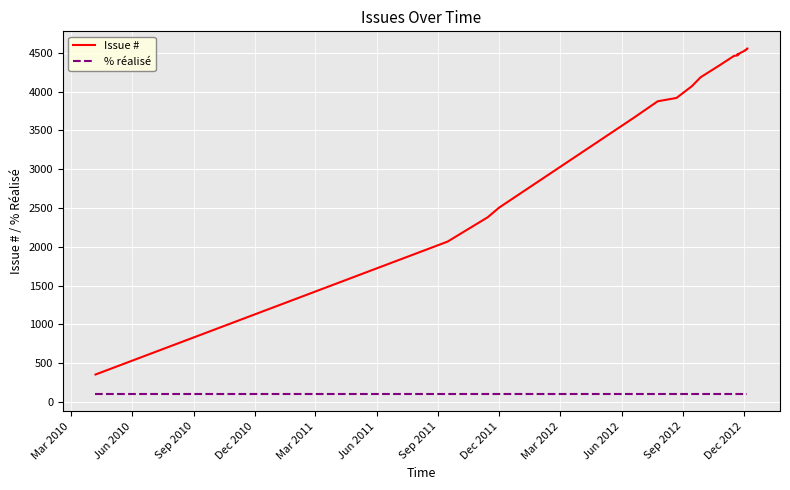

Reading left to right, list all the values displayed in this chart.

Issue #: 353	2066	2380	2504	3655	3875	3918	4069	4184	4342	4460	4466	4467	4481	4476	4482	4487	4532	4535	4547	4552	4553	4554
% réalisé: 100	100	100	100	100	100	100	100	100	100	100	100	100	100	100	100	100	100	100	100	100	100	100